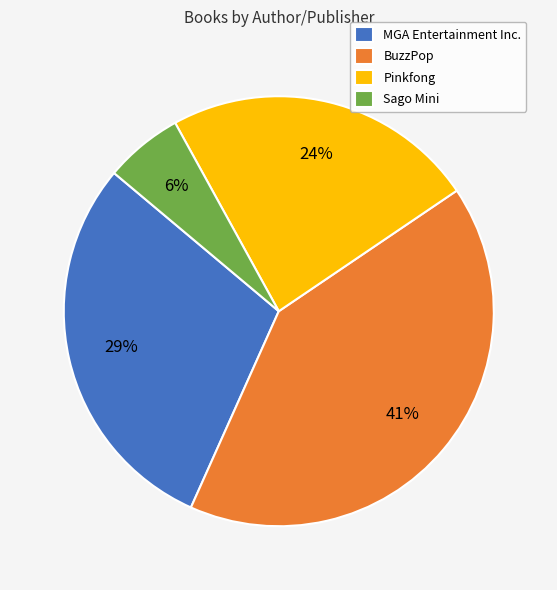

The MGA Entertainment Inc. slice represents 29% of the pie. True or false?

True